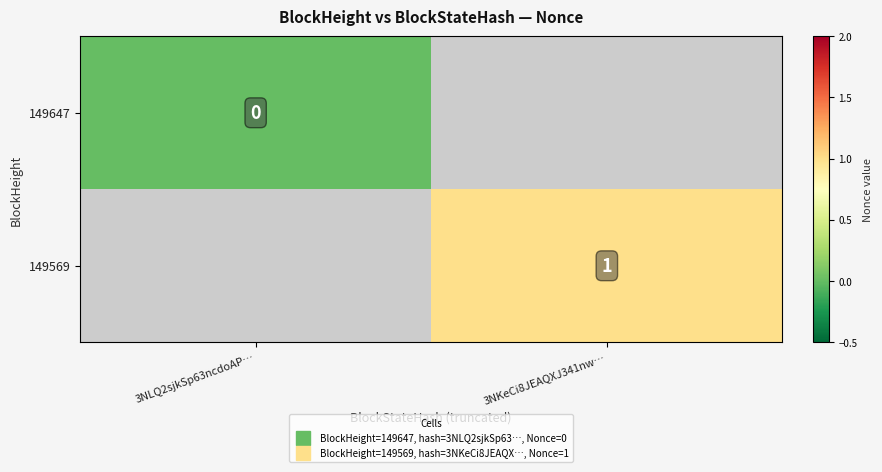

What is the maximum value shown in the chart?

1.0